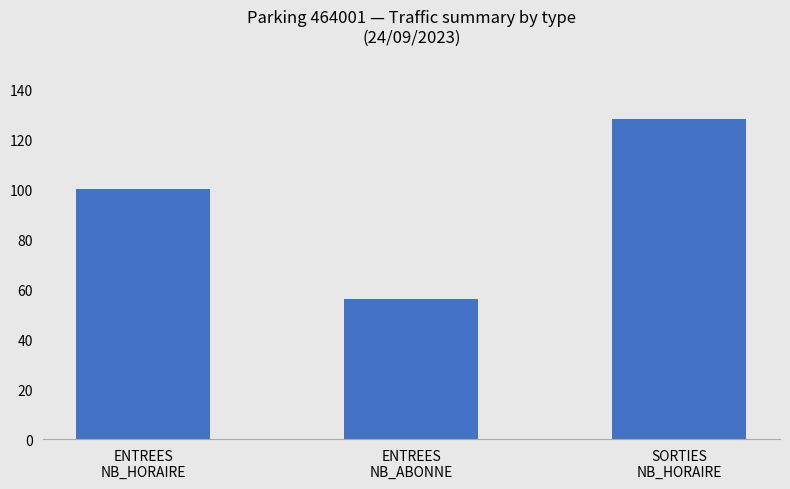

Count the number of data series in this chart.

1